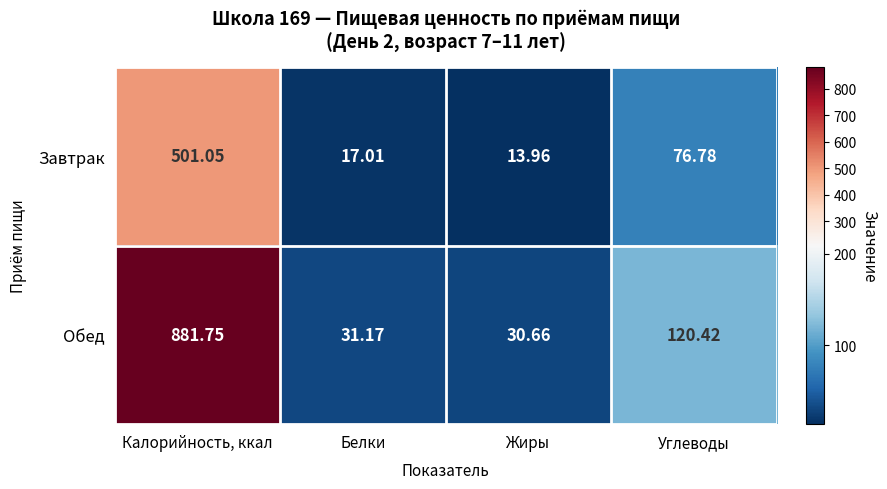

List the labels in order of Обед value, smallest first.

Жиры, Белки, Углеводы, Калорийность, ккал